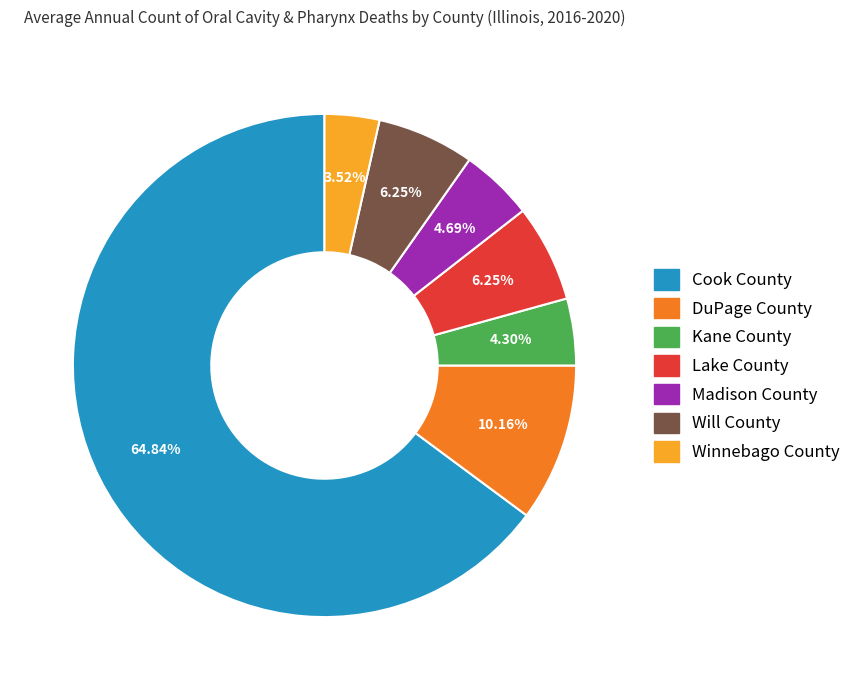

Which category has the biggest portion of the pie?

Cook County